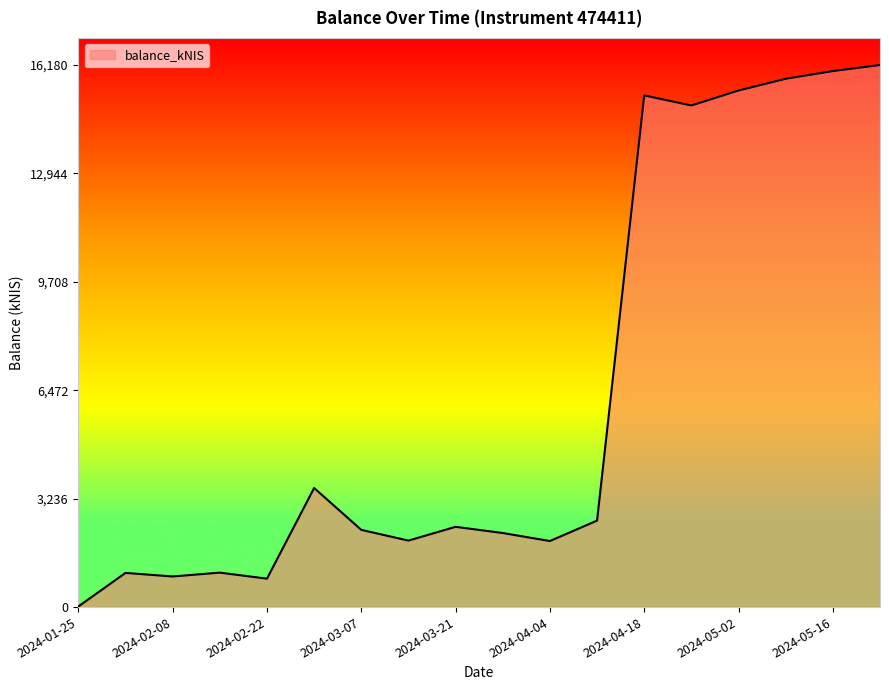

What is the maximum value shown in the chart?

16179.9